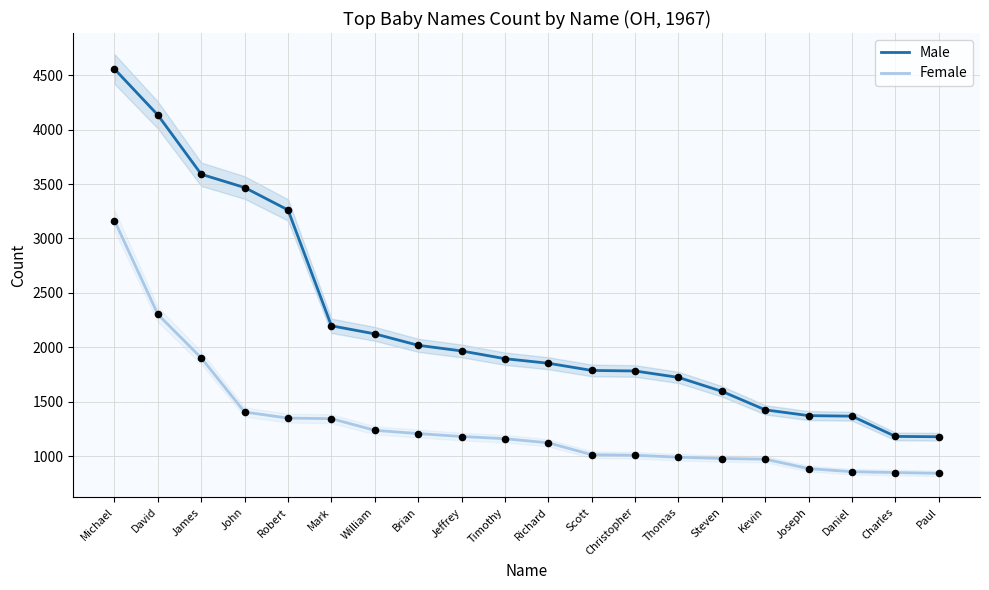

Is the value of Female at Daniel greater than the value of Male at Thomas?

No